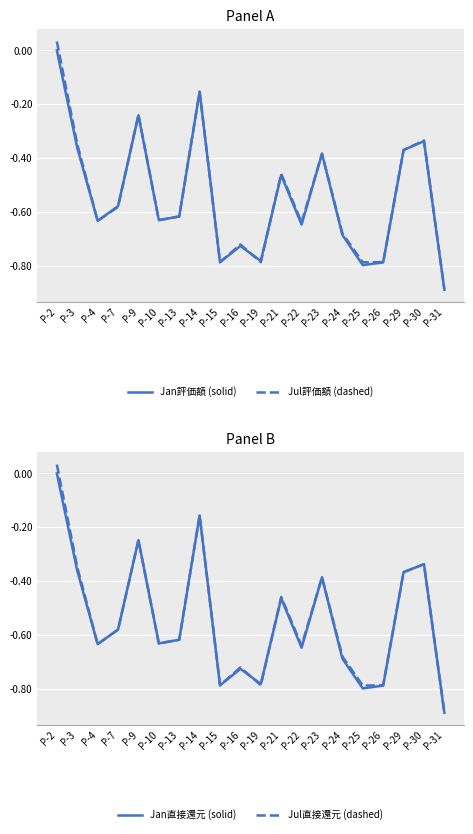

Which series has the largest total across all categories?

Jul評価額 (dashed)